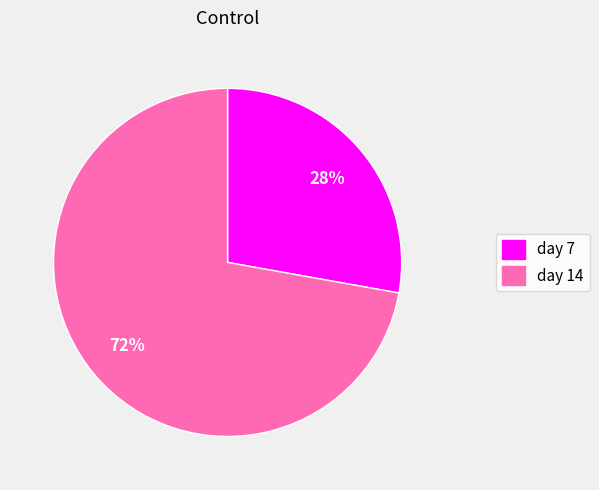

What is the largest slice in the pie chart?

day 14